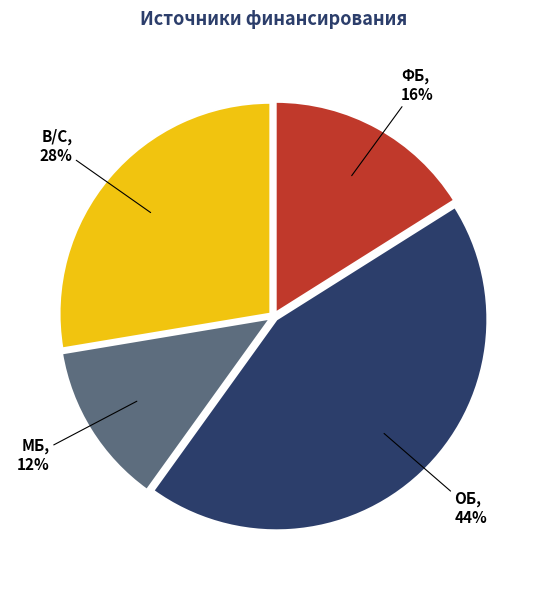

To the nearest percent, what portion does МБ represent?

12%